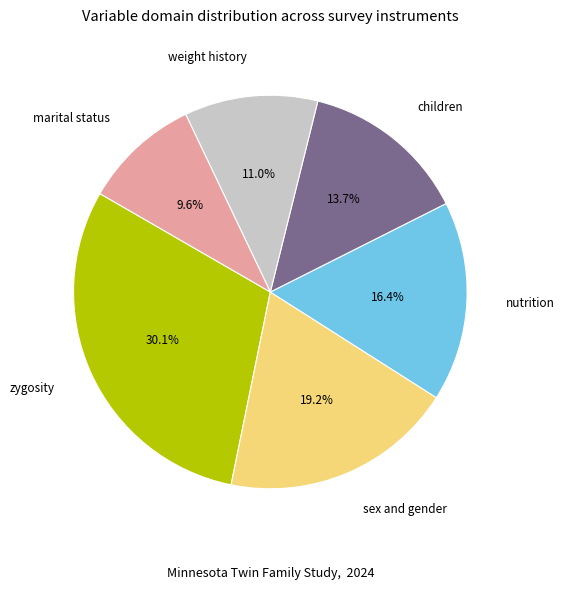

How many slices are in this pie chart?

6